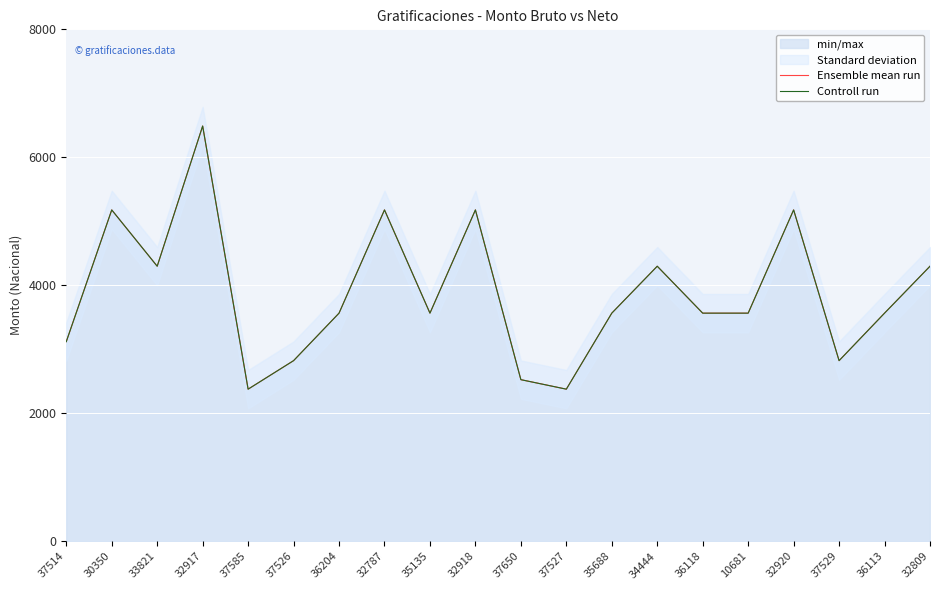

Reading left to right, extract all data points from this chart.

Ensemble mean run: 37514=3118.8	30350=5177.7	33821=4297.7	32917=6489.0	37585=2376.2	37526=2821.8	36204=3564.3	32787=5177.7	35135=3564.3	32918=5177.7	37650=2524.7	37527=2376.2	35688=3564.3	34444=4297.7	36118=3564.3	10681=3564.3	32920=5177.7	37529=2821.8	36113=3564.3	32809=4297.7
Controll run: 37514=3118.8	30350=5177.7	33821=4297.7	32917=6489.0	37585=2376.2	37526=2821.8	36204=3564.3	32787=5177.7	35135=3564.3	32918=5177.7	37650=2524.7	37527=2376.2	35688=3564.3	34444=4297.7	36118=3564.3	10681=3564.3	32920=5177.7	37529=2821.8	36113=3564.3	32809=4297.7